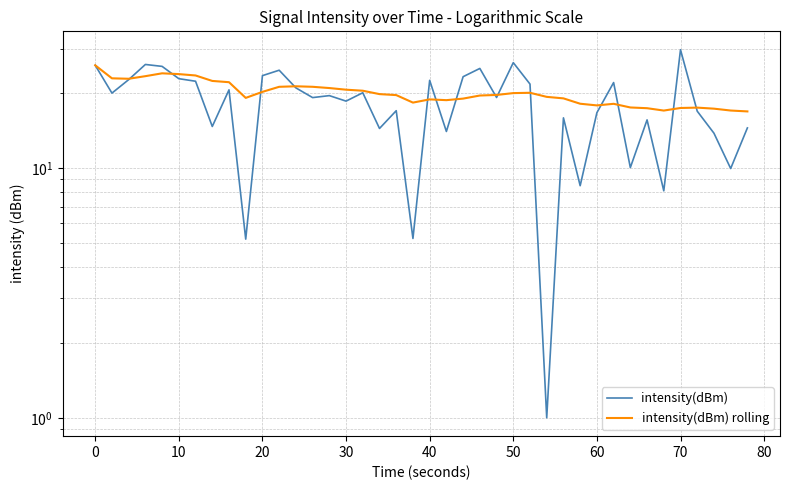

How many interior local peaks does the intensity(dBm) series have?

13